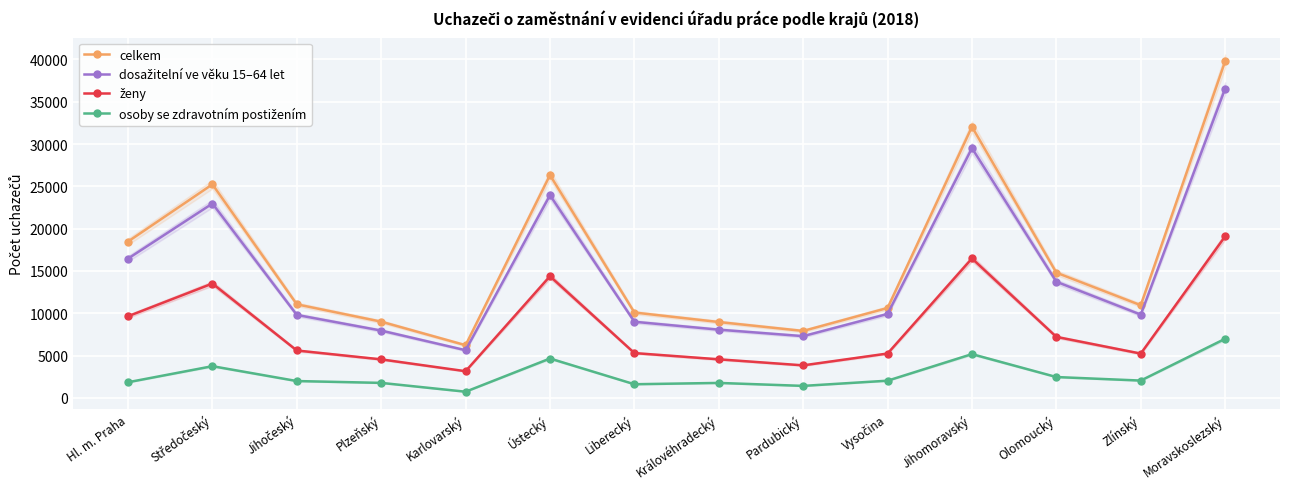

List the labels in order of ženy value, smallest first.

Karlovarský, Pardubický, Plzeňský, Královéhradecký, Zlínský, Vysočina, Liberecký, Jihočeský, Olomoucký, Hl. m. Praha, Středočeský, Ústecký, Jihomoravský, Moravskoslezský